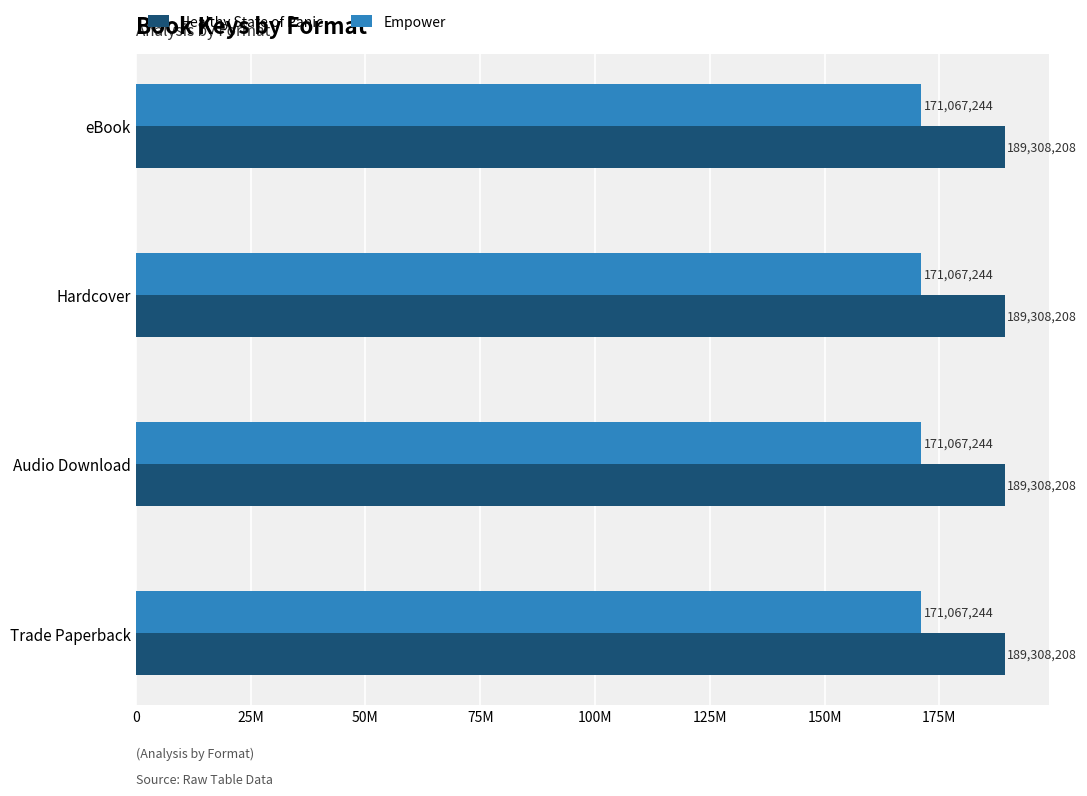

What is the sum of the Healthy State of Panic values at Trade Paperback and eBook?

378616416